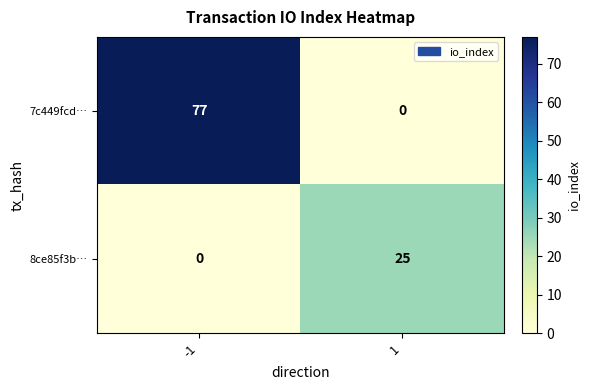

What is the total value across all series at -1?

77